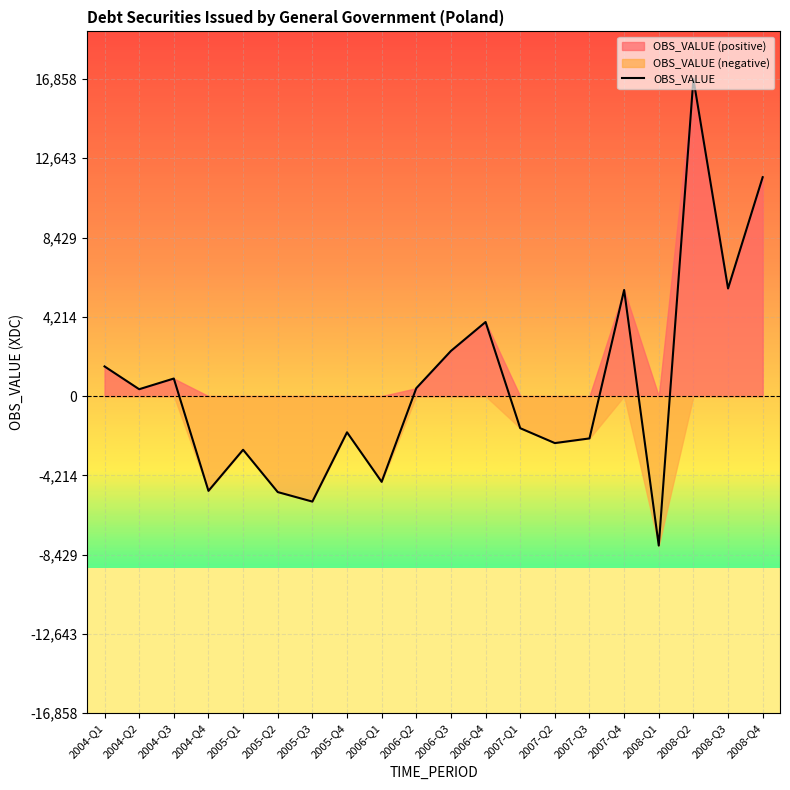

Reading left to right, list all the values displayed in this chart.

2004-Q1=1578	2004-Q2=366	2004-Q3=934	2004-Q4=-5037	2005-Q1=-2852	2005-Q2=-5101	2005-Q3=-5607	2005-Q4=-1924	2006-Q1=-4558	2006-Q2=421	2006-Q3=2401	2006-Q4=3939	2007-Q1=-1705	2007-Q2=-2497	2007-Q3=-2249	2007-Q4=5643	2008-Q1=-7945	2008-Q2=16858	2008-Q3=5721	2008-Q4=11637